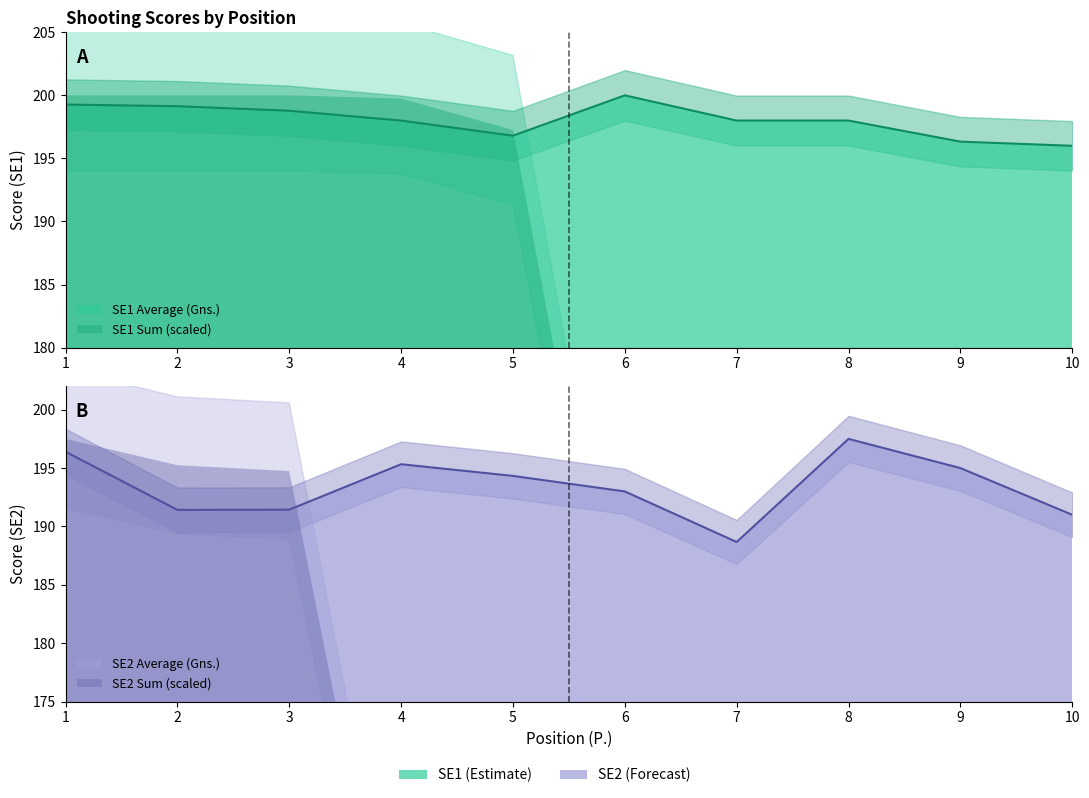

What is the total value across all series at 10?

387.0